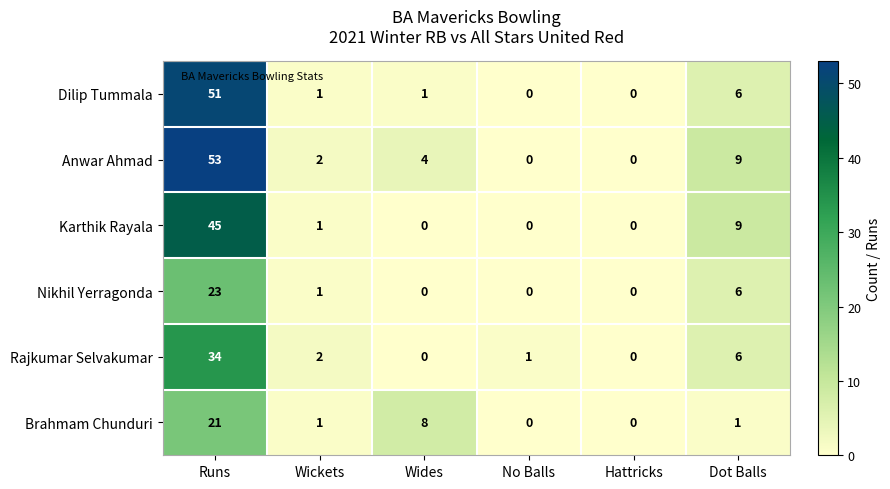

Which series has the largest total across all categories?

Anwar Ahmad